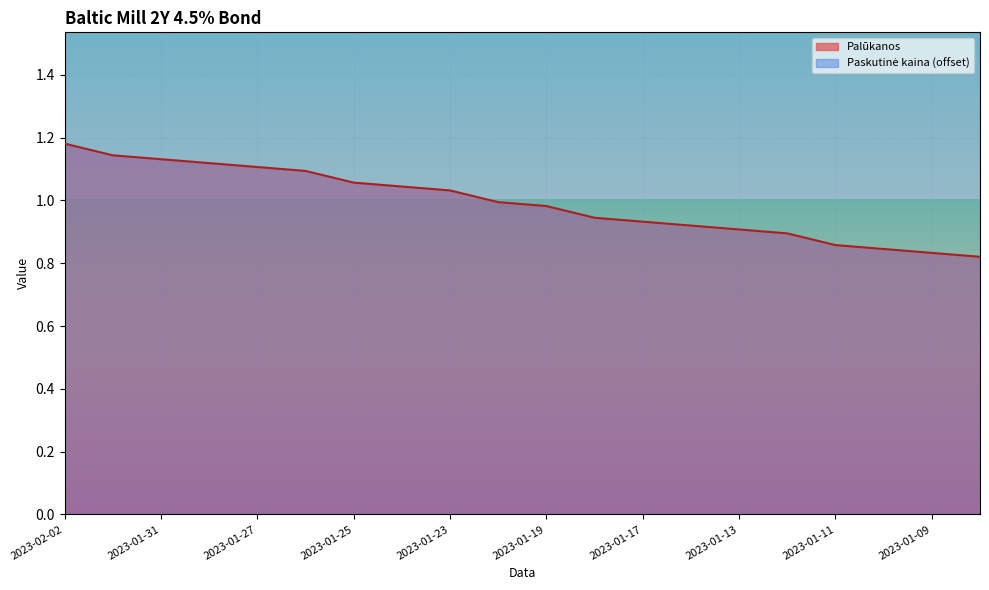

What is the difference between the maximum and minimum values?

0.4